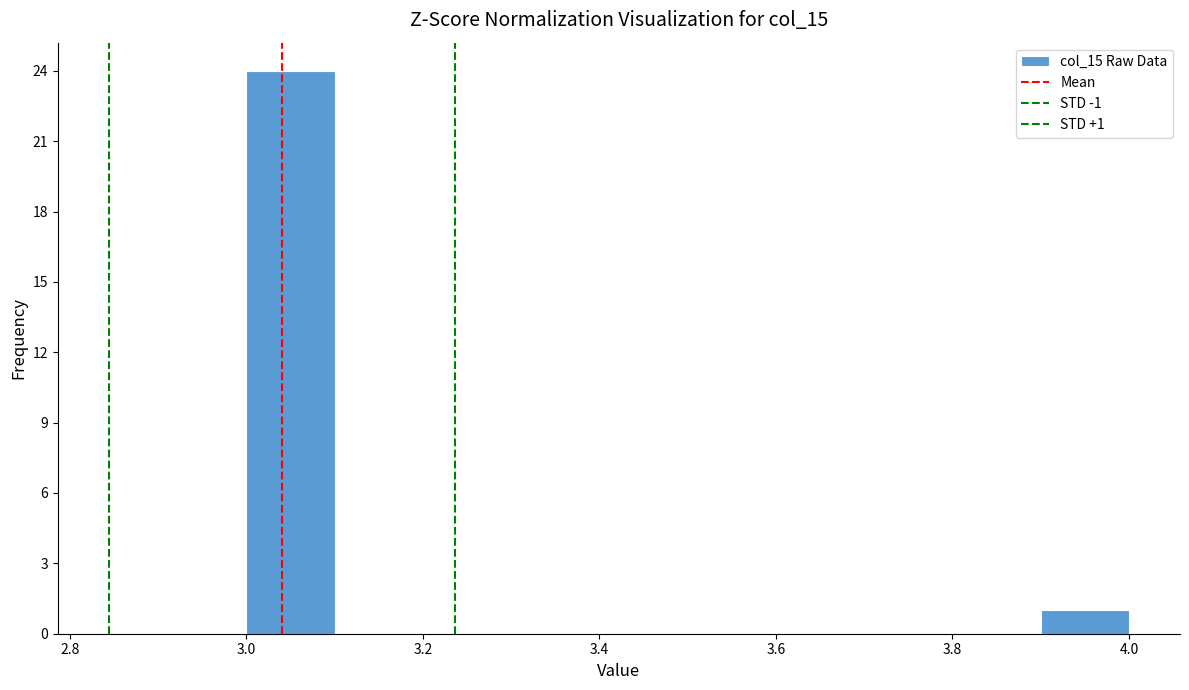

Which range on the x-axis has the tallest bar?

3.0 to 3.1